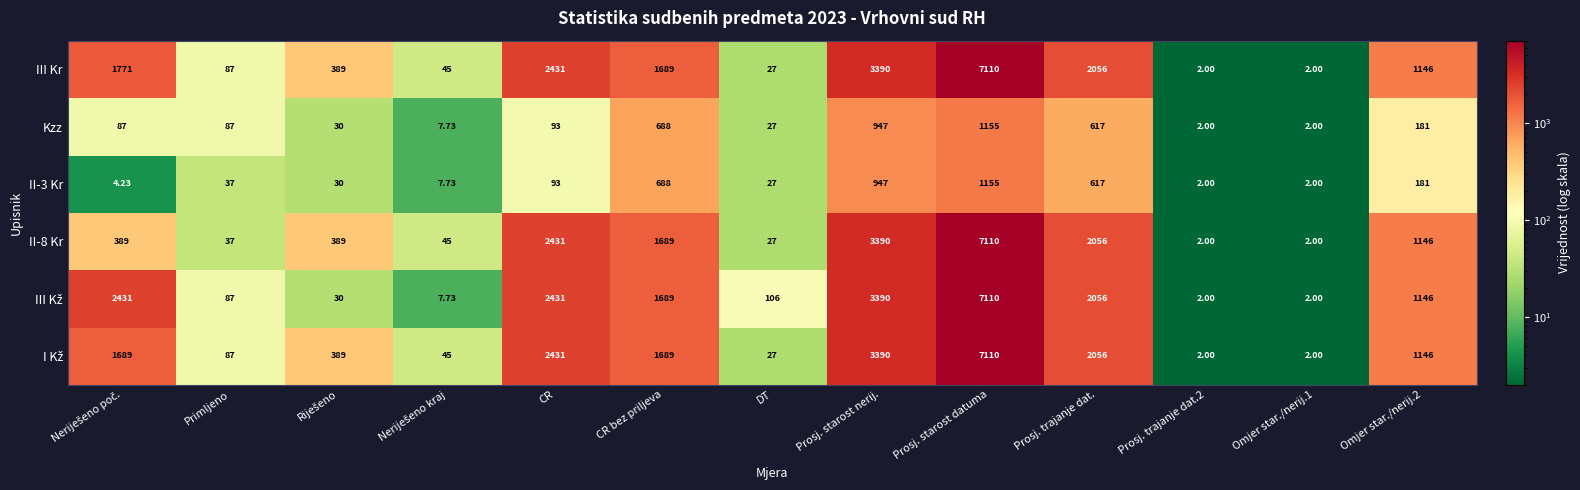

At which label does III Kr reach its peak?

Prosj. starost datuma